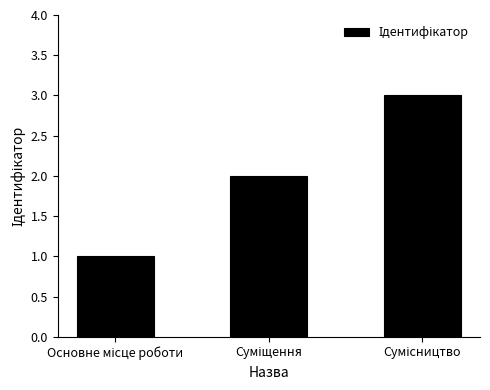

What is the greatest value displayed?

3